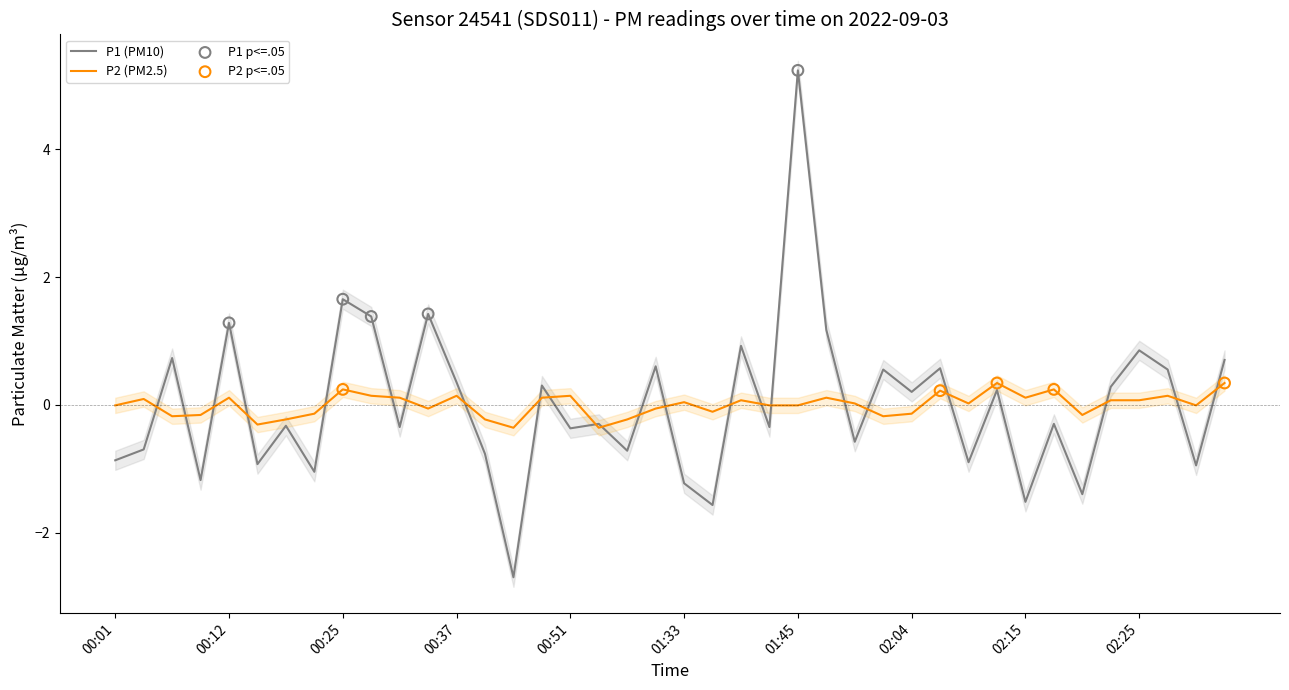

Is the value of P1 at 02:17 greater than the value of P2 at 00:22?

No